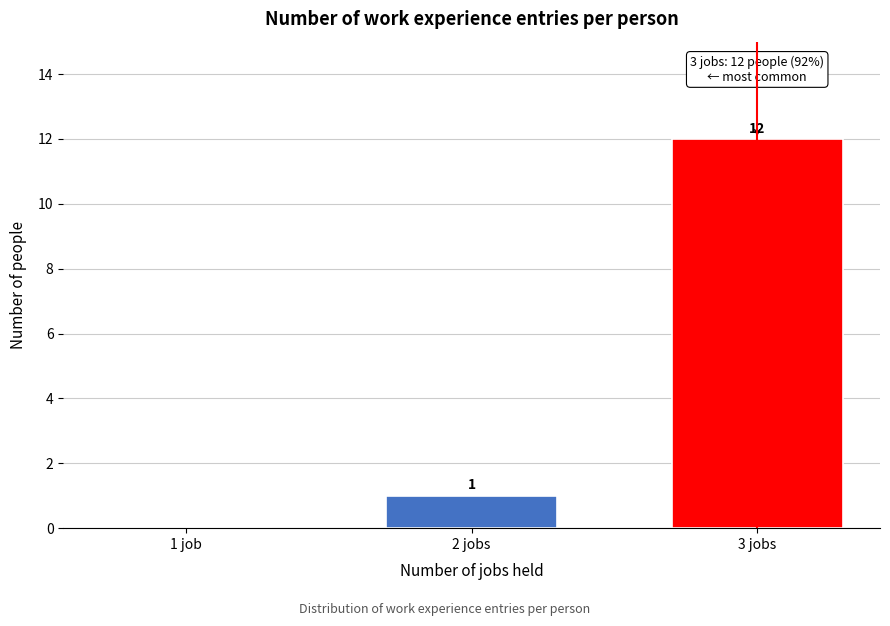

Reading left to right, extract all data points from this chart.

1 job=0	2 jobs=1	3 jobs=12